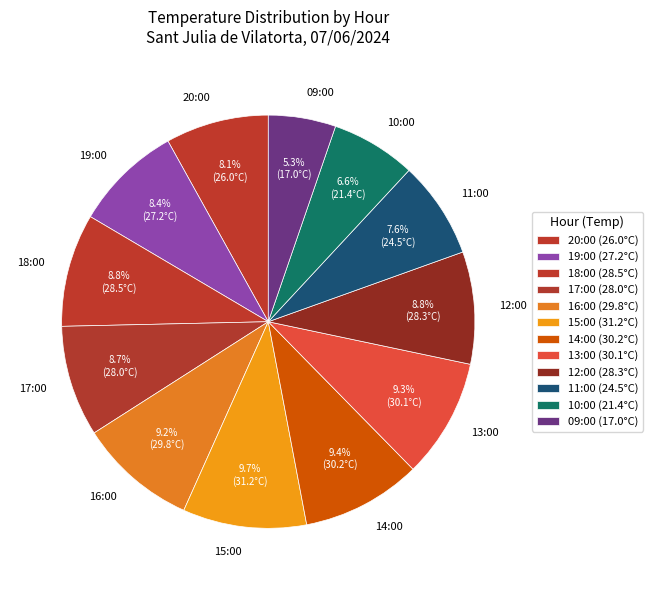

Approximately how many times larger is the value at 16:00 compared to 13:00?

1.0